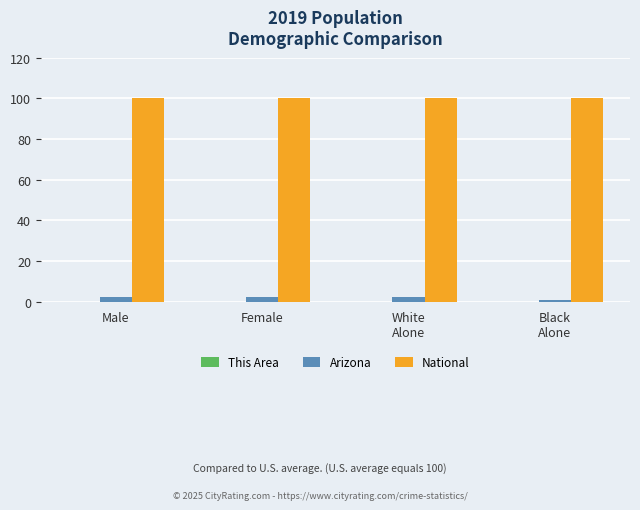

Which series has the largest total across all categories?

National